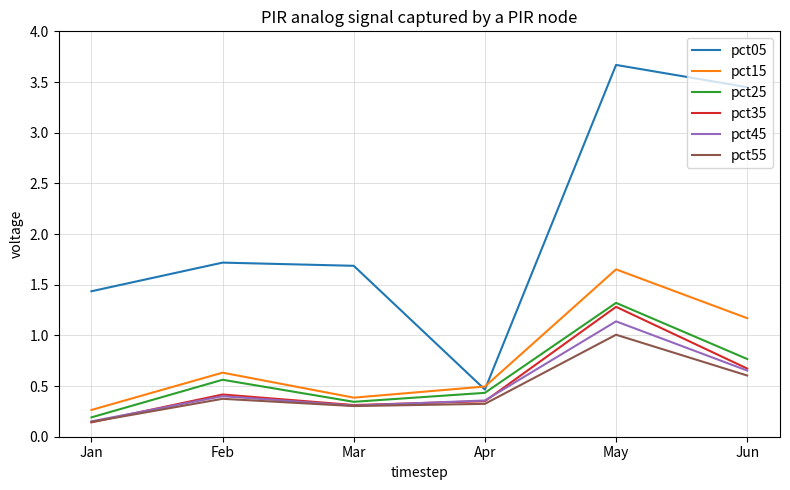

What is the total value across all series at Mar?

3.3